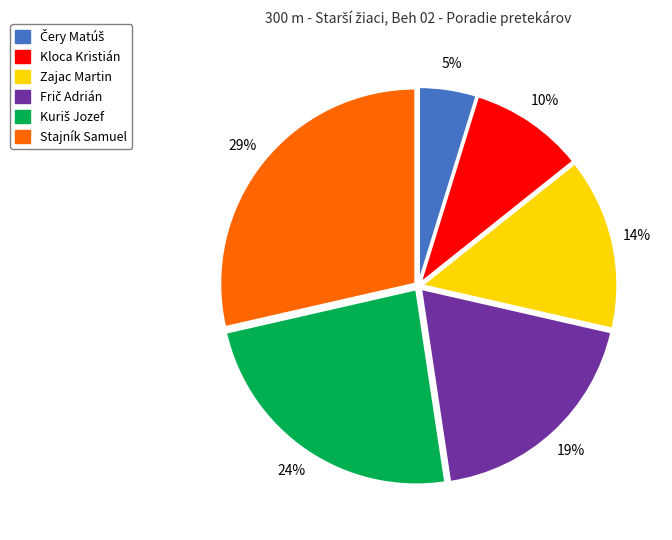

Count the number of slices in the pie.

6